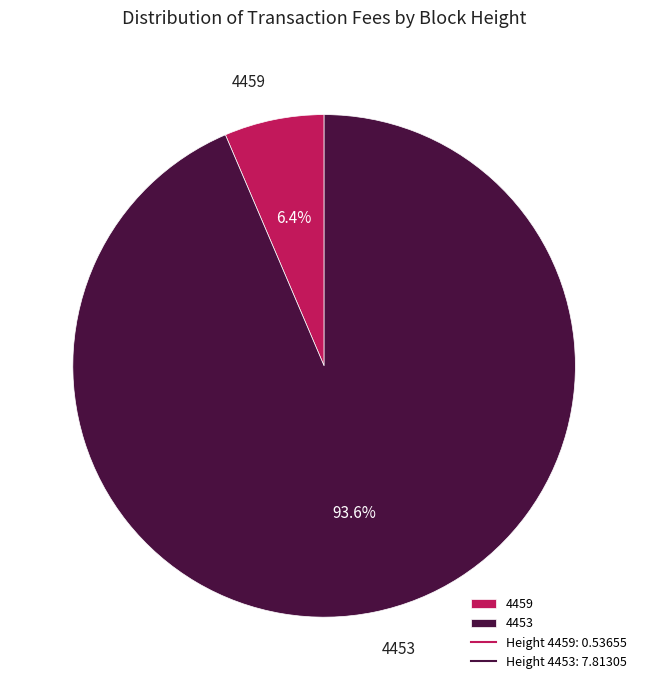

True or false: 4453 accounts for 94% of the total.

True